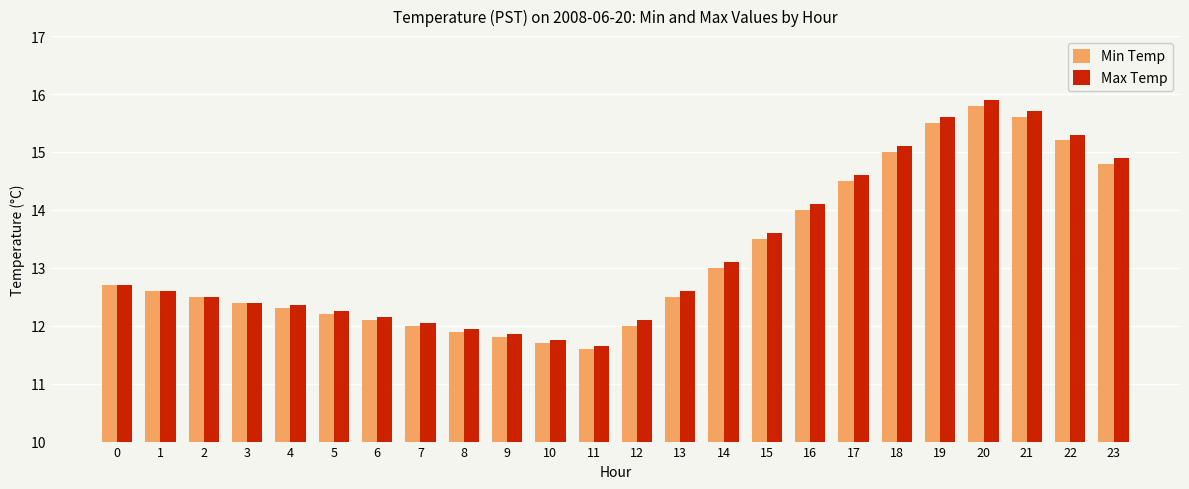

Where is Max Temp nearest to the value 13?

14